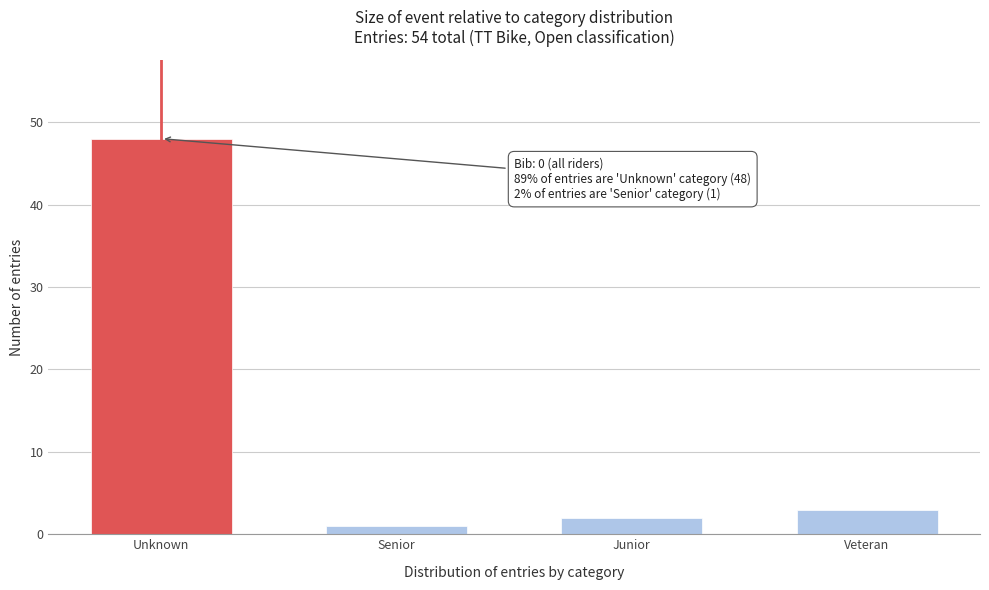

Reading right to left, transcribe all the data shown in this chart.

3	2	1	48